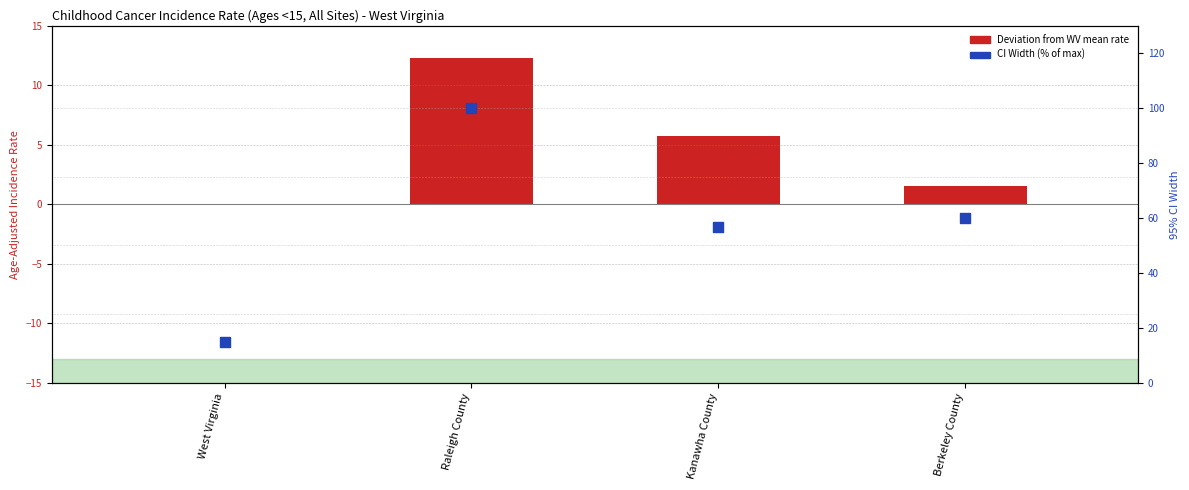

Which series has the largest total across all categories?

CI Width (% of max)